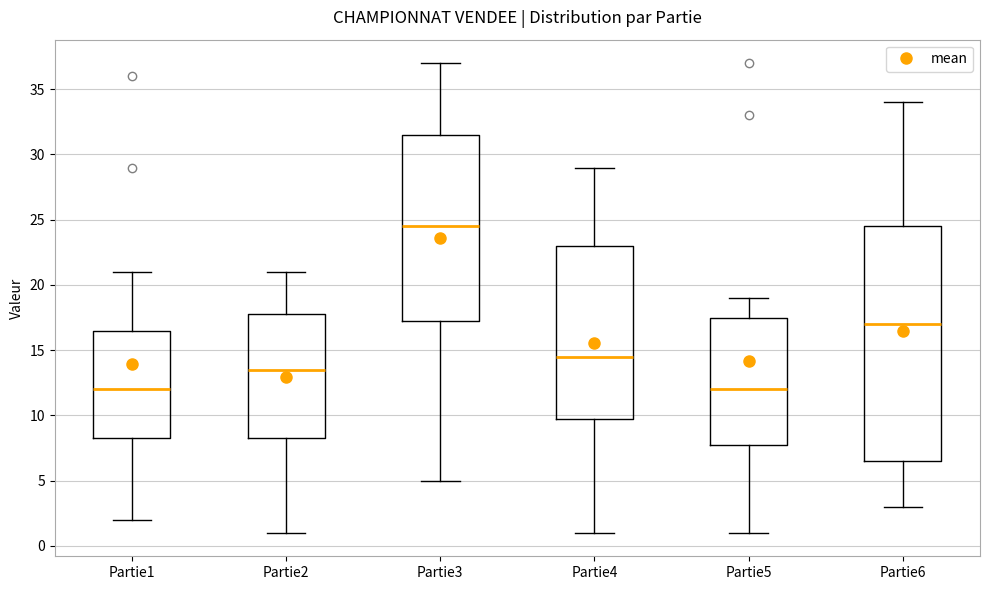

Reading left to right, read every box against the y-axis: the position of its median line, the range the box covers, and the ends of its whiskers. The values are not printed on the chart, so give them approximately, as read against the axis.

Partie1: median 12.0, box 8.5 to 16.5, whiskers 2.0 to 21.0
Partie2: median 13.5, box 8.5 to 18.0, whiskers 1.0 to 21.0
Partie3: median 24.5, box 17.5 to 31.5, whiskers 5.0 to 37.0
Partie4: median 14.5, box 10.0 to 23.0, whiskers 1.0 to 29.0
Partie5: median 12.0, box 8.0 to 17.5, whiskers 1.0 to 19.0
Partie6: median 17.0, box 6.5 to 24.5, whiskers 3.0 to 34.0